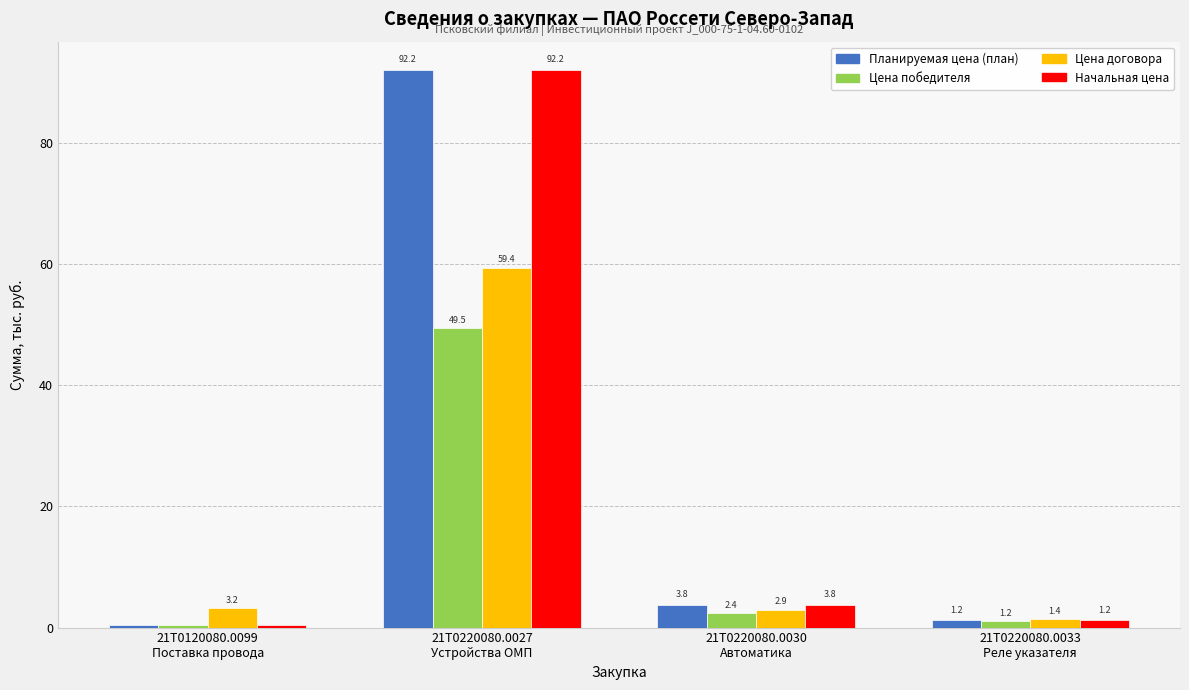

Rank the categories by Планируемая цена (план) value from lowest to highest.

21Т0120080.0099
Поставка провода, 21Т0220080.0033
Реле указателя, 21Т0220080.0030
Автоматика, 21Т0220080.0027
Устройства ОМП